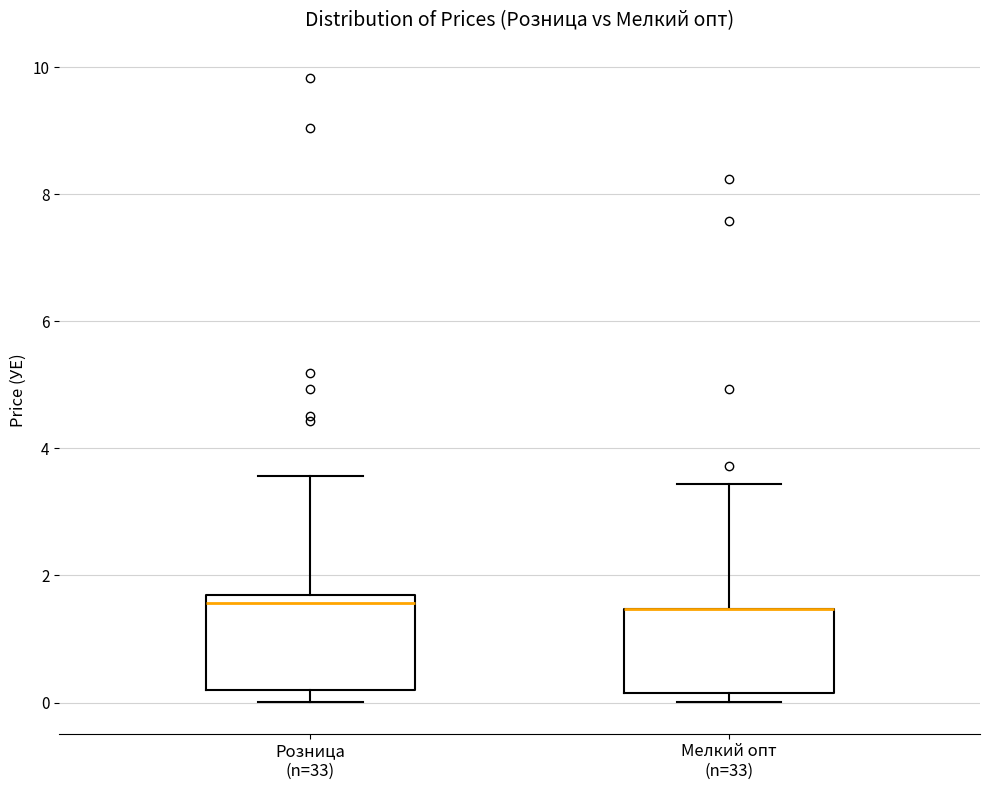

Where does the upper whisker of the box for Розница (n=33) end on the y-axis? The values are not printed on the chart, so give them approximately, as read against the axis.

3.6